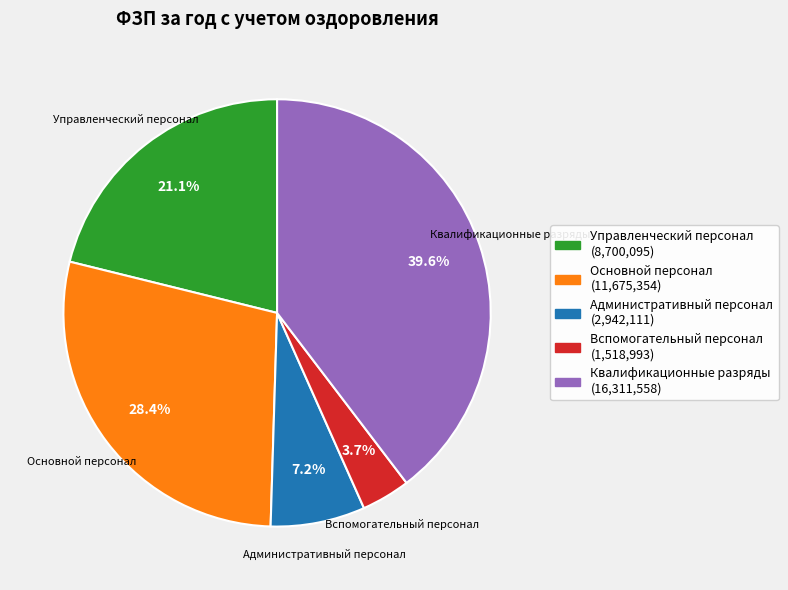

Is there a majority slice in this chart?

No